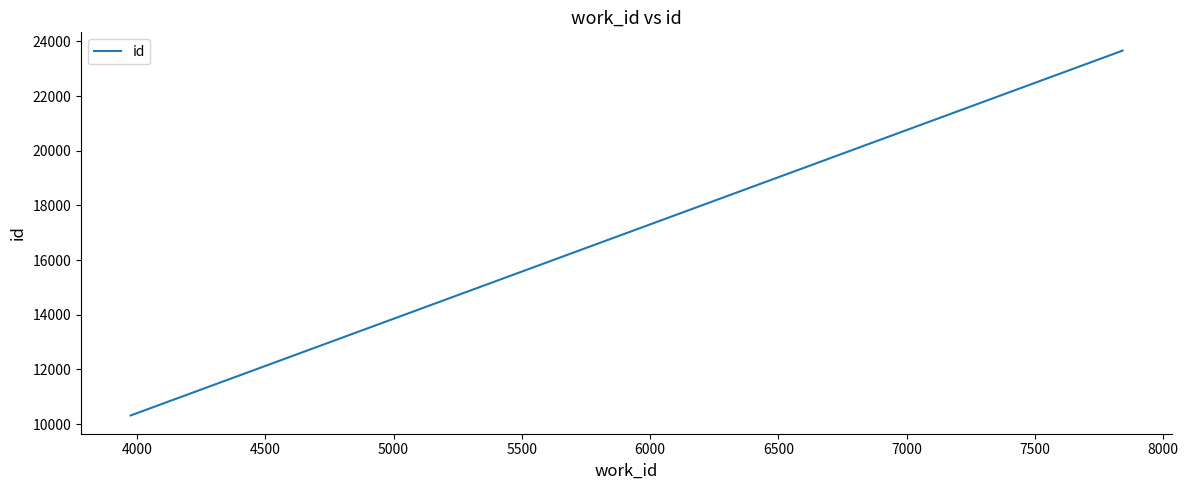

The chart shows a value of 33527 at 4500. True or false?

False